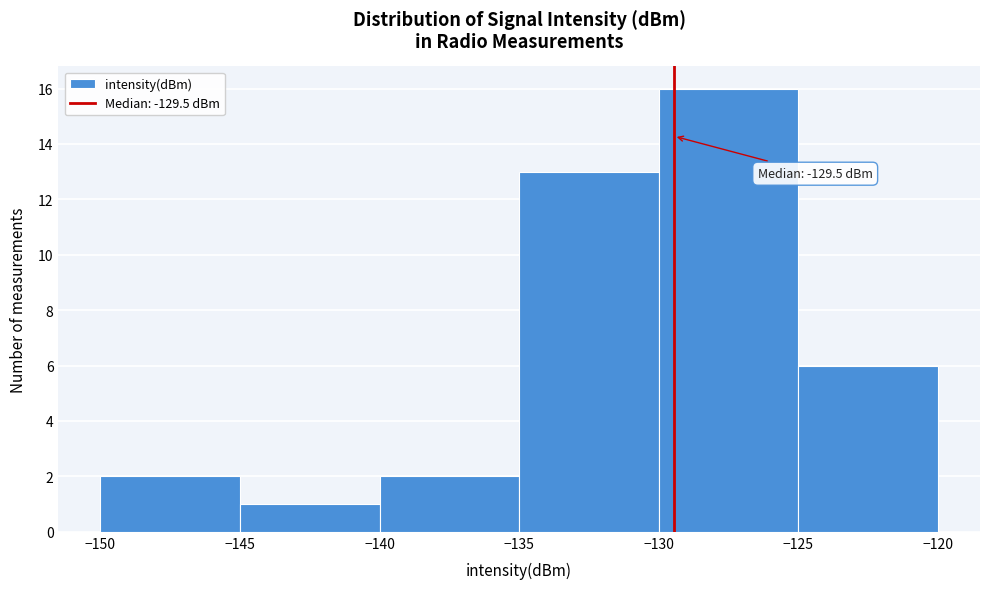

Which range on the x-axis has the tallest bar?

-130 to -125